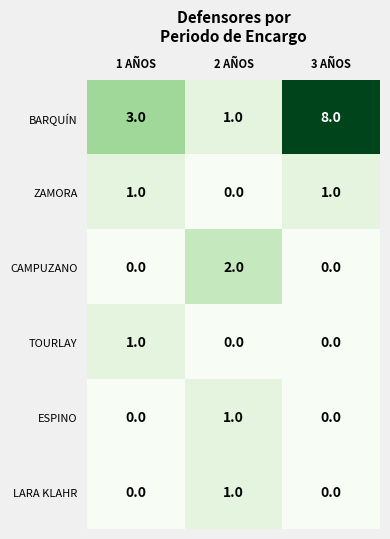

What is the sum of the BARQUÍN values at 2 AÑOS and 1 AÑOS?

4